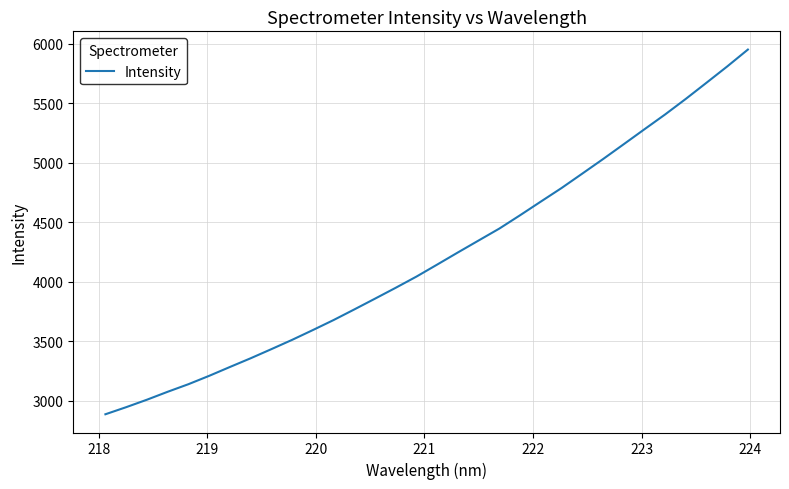

What is the maximum value shown in the chart?

5951.8